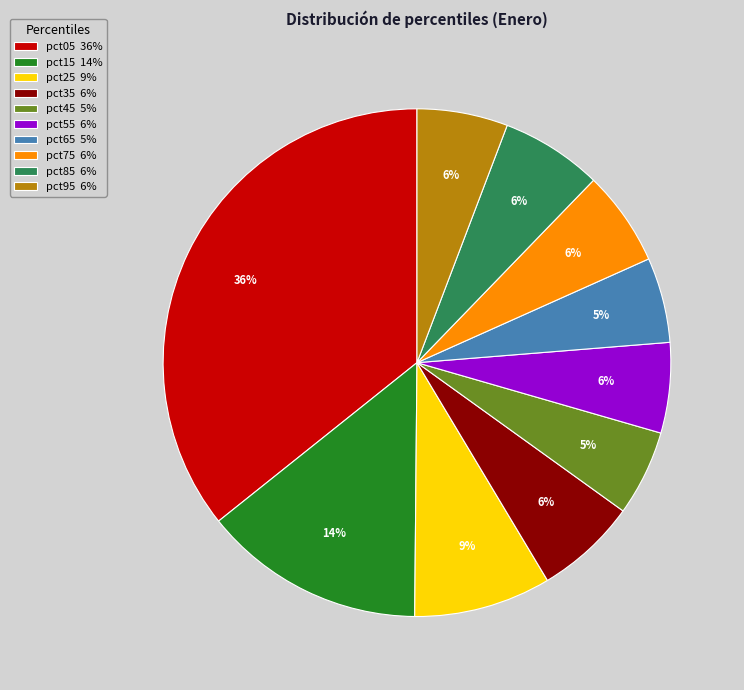

To the nearest percent, what is the combined percentage of pct25 9% and pct45 5%?

14%